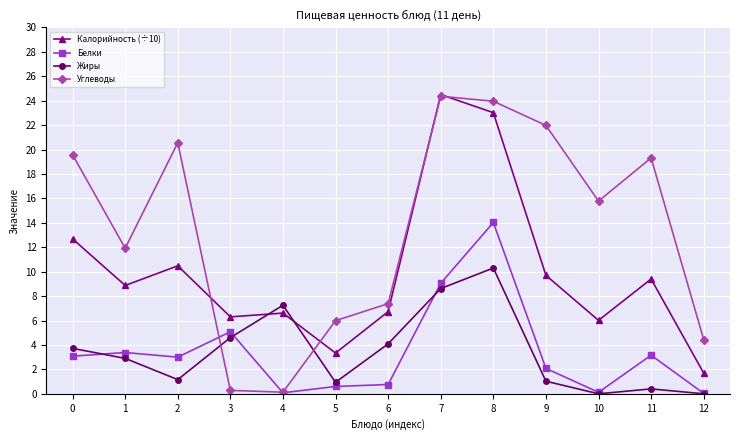

What is the sum of the Калорийность (÷10) values at 12 and 9?

11.4